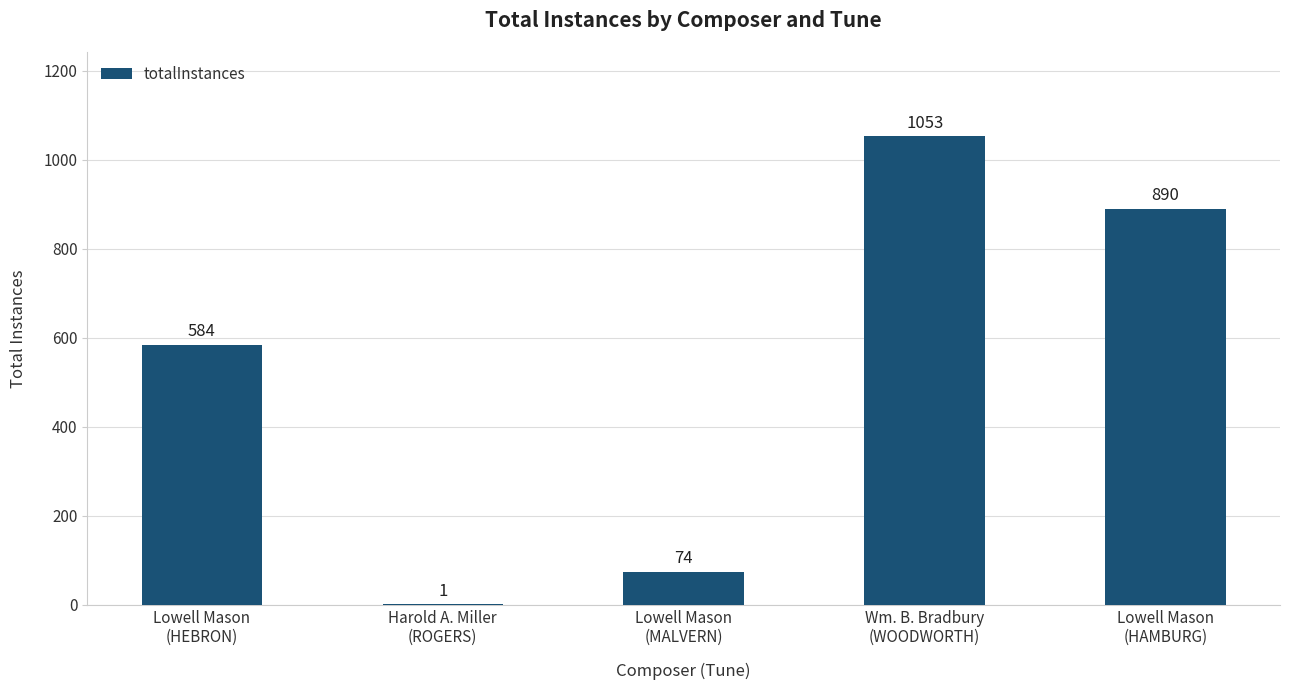

What is the maximum value shown in the chart?

1053